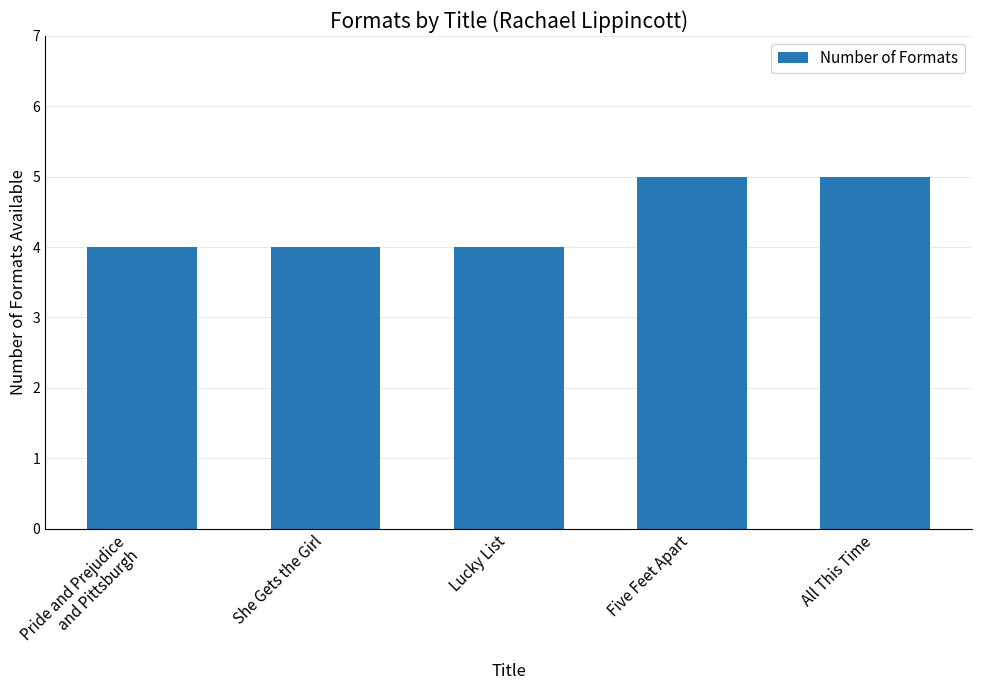

Does the chart contain stacked bars?

No